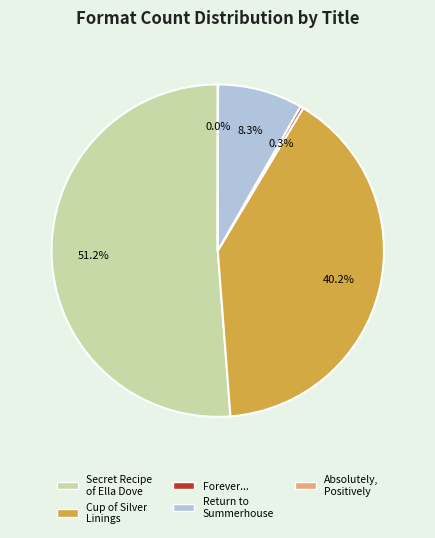

To the nearest percent, what portion does Return to Summerhouse represent?

8%